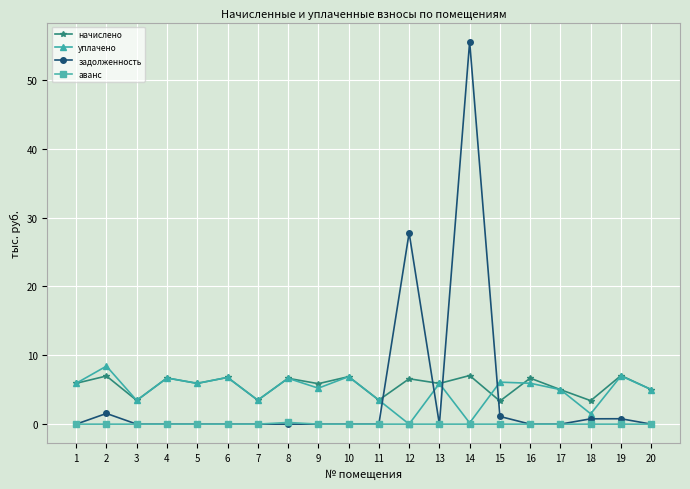

True or false: аванс has a value of 0.0 at 19.

True